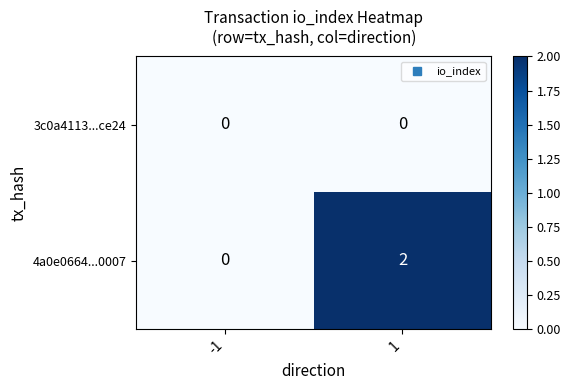

Reading right to left, transcribe all the data shown in this chart.

3c0a4113...ce24: 1=0	-1=0
4a0e0664...0007: 1=2	-1=0